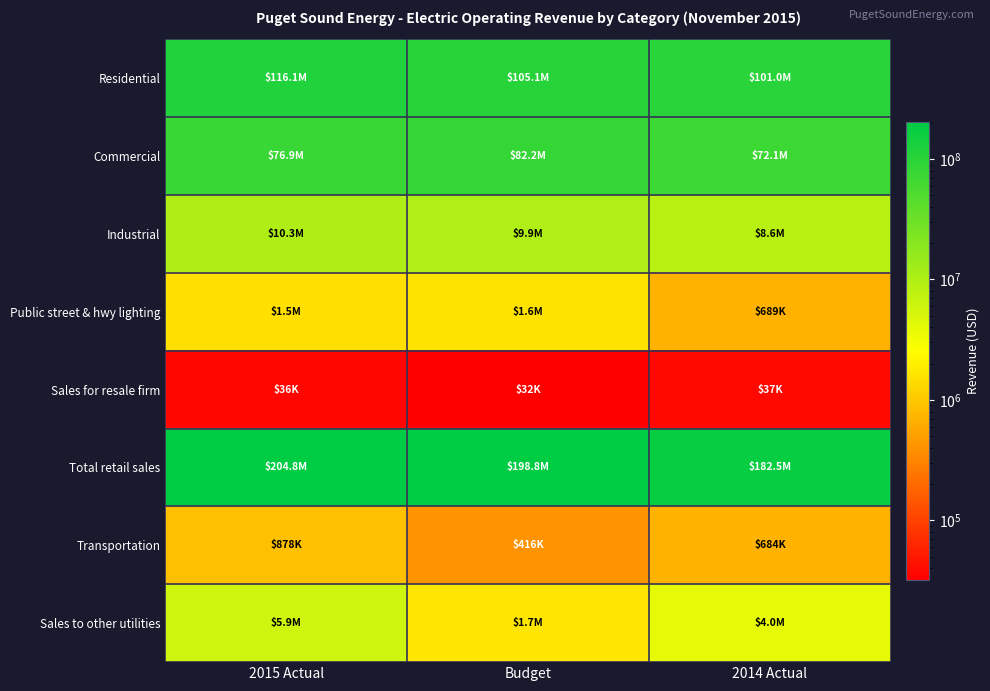

What is the minimum value shown in the chart?

32000.0